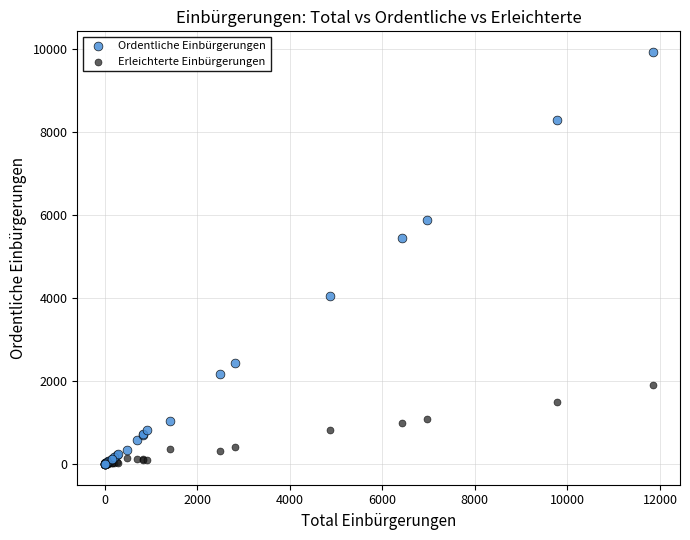

In the Ordentliche Einbürgerungen series, what Y value is closest to 4960?

5433